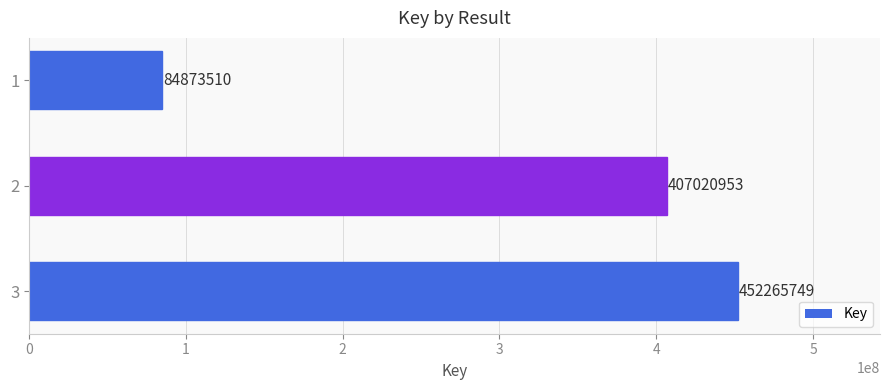

What is the sum of all values?

944160212